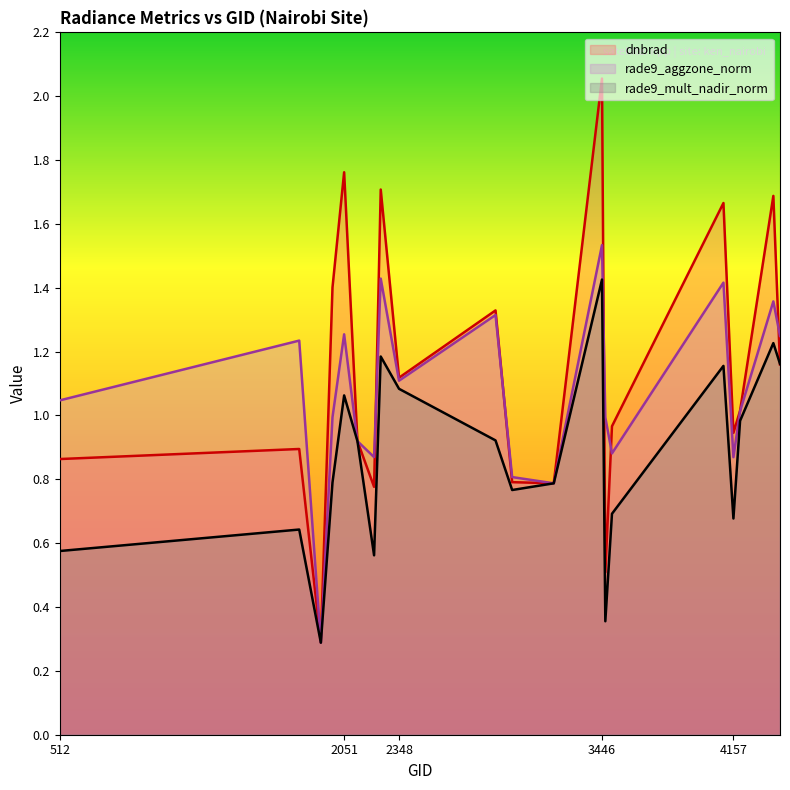

Which series has the widest spread of values?

dnbrad